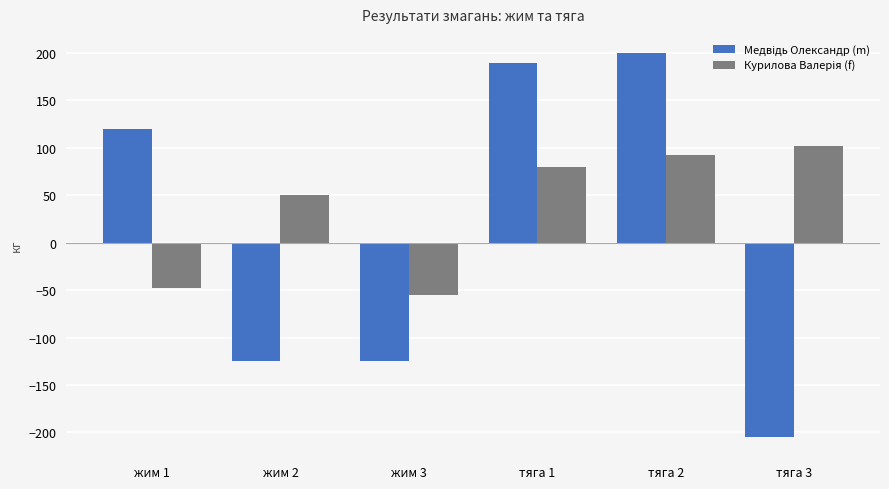

What is the greatest value displayed?

200.0